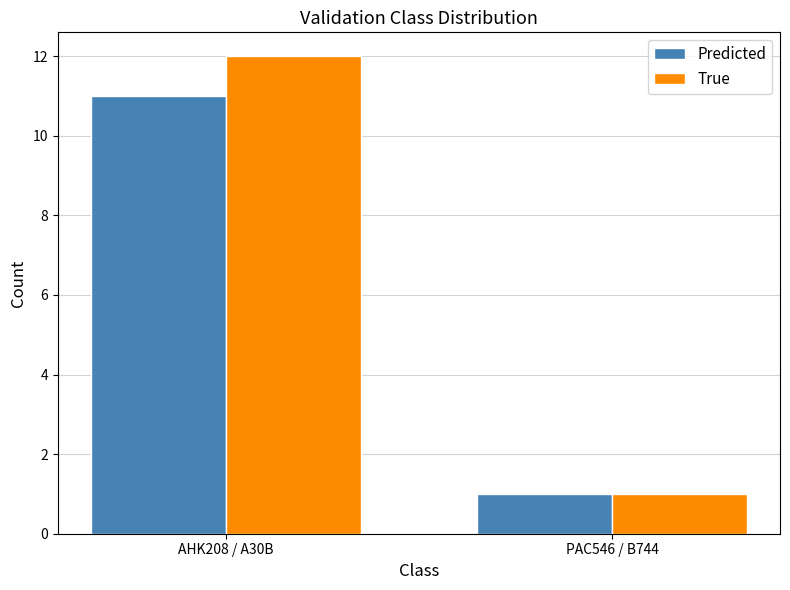

What are all the series names shown in the legend?

Predicted, True